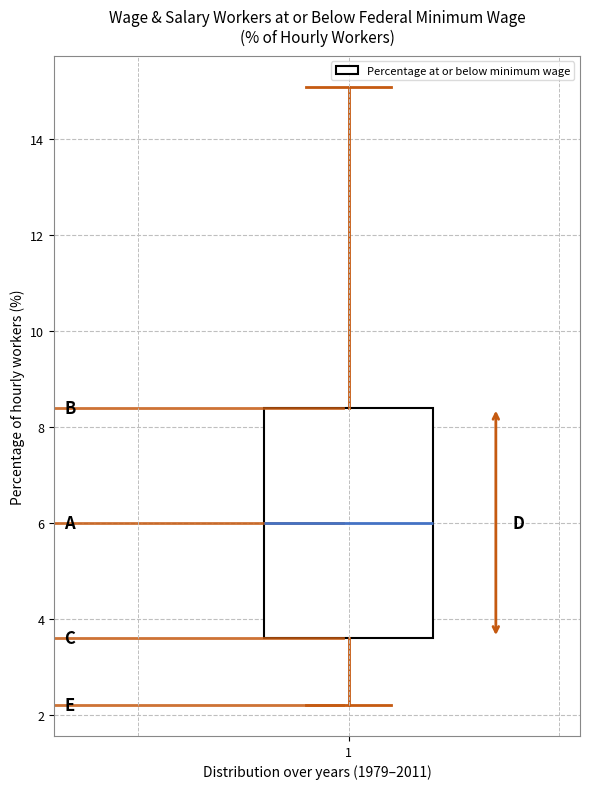

Where does the lower whisker of the box at x = 1 end on the y-axis? The values are not printed on the chart, so give them approximately, as read against the axis.

2.2